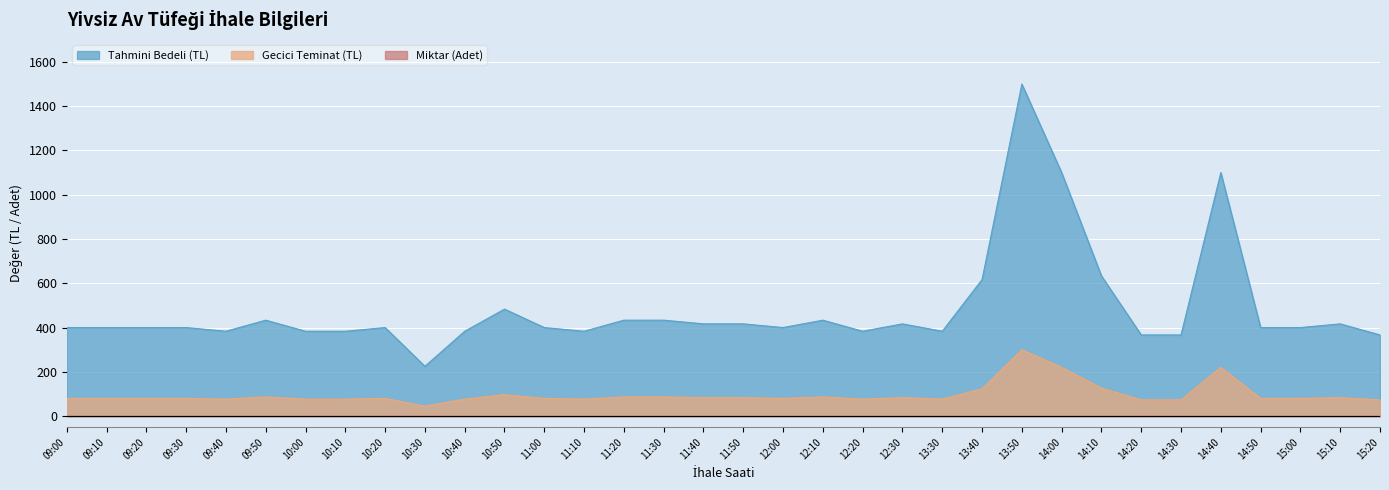

At which category is the sum across all series the highest?

13:50